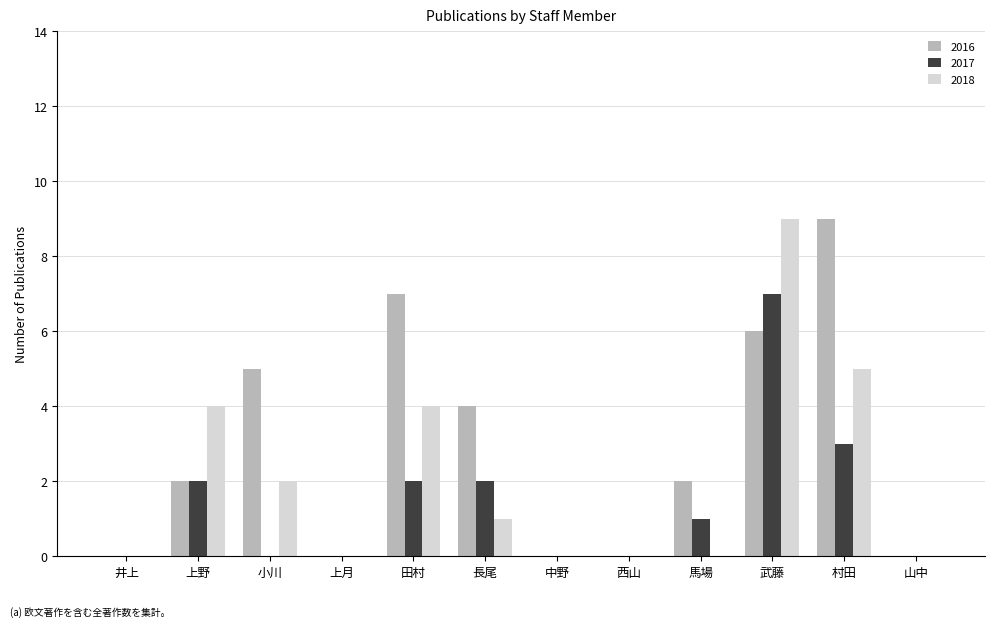

Which category has the highest value in the 2017 series?

武藤